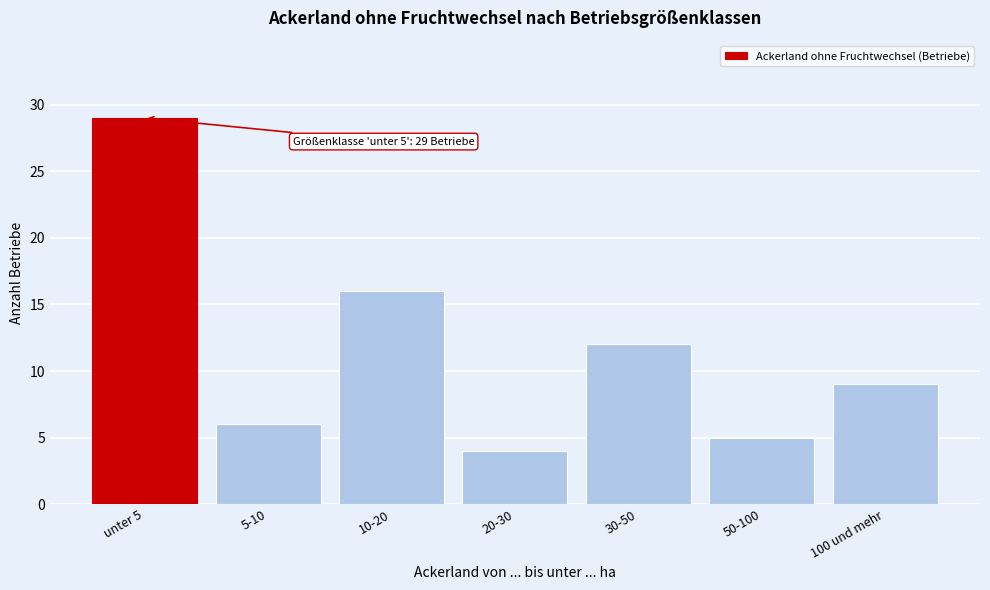

Reading left to right, transcribe all the data shown in this chart.

29	6	16	4	12	5	9